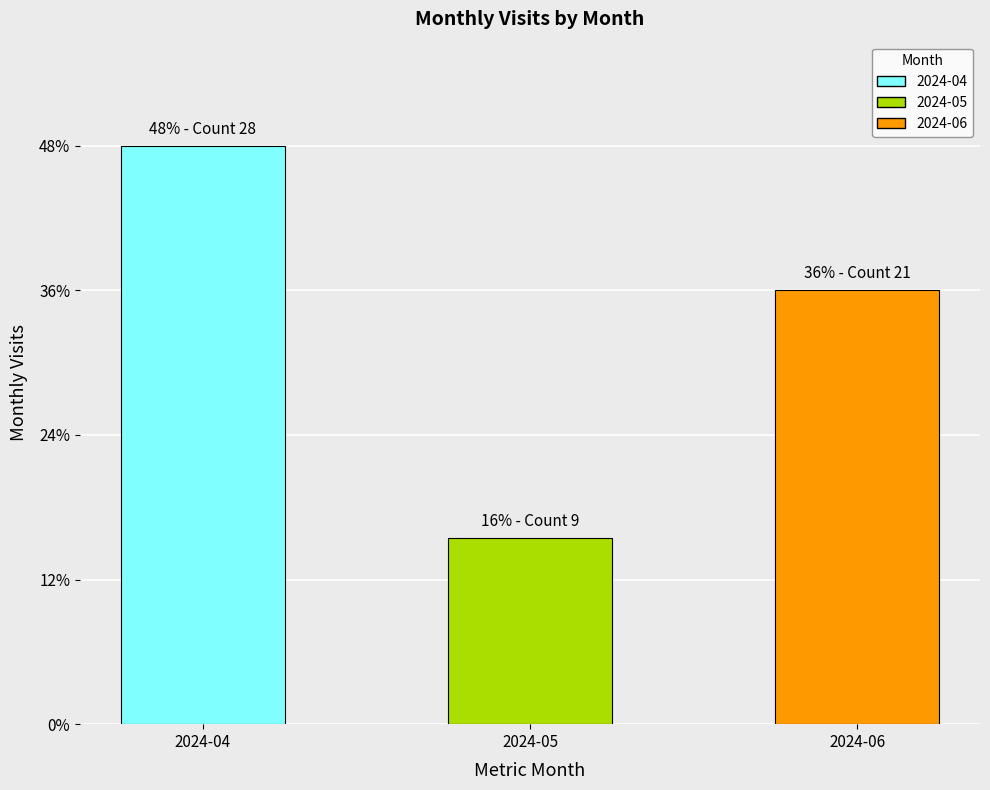

How many data points are above 21?

1